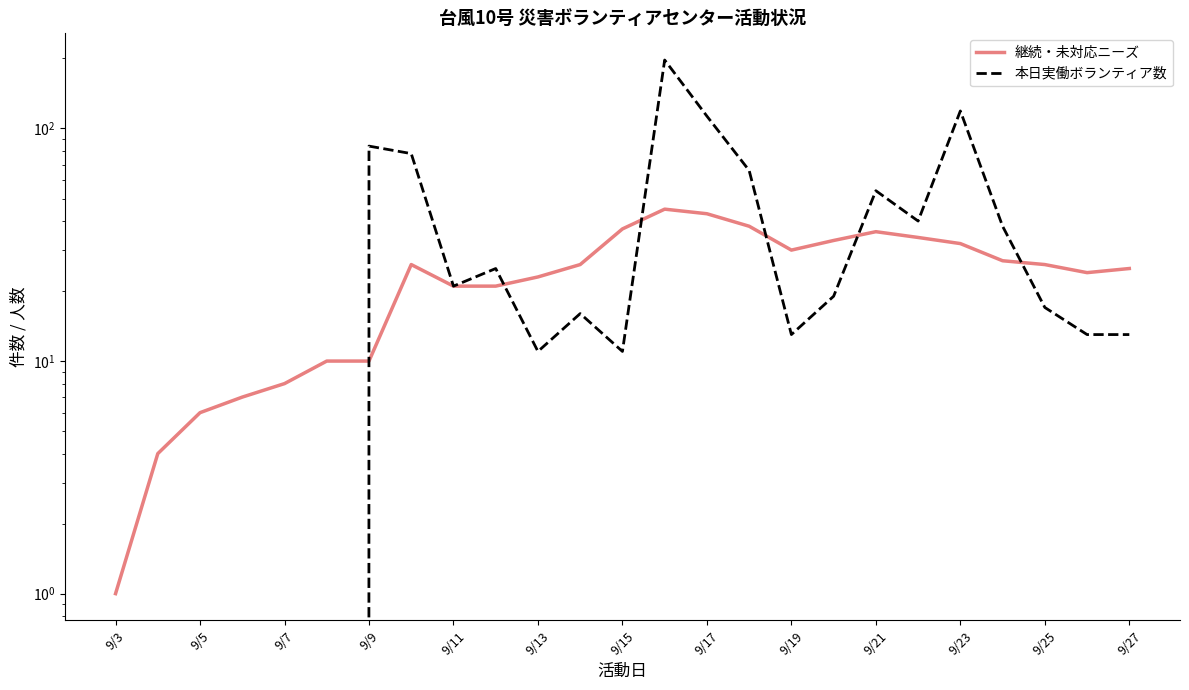

What is the highest value of the 本日実働ボランティア数 series?

197